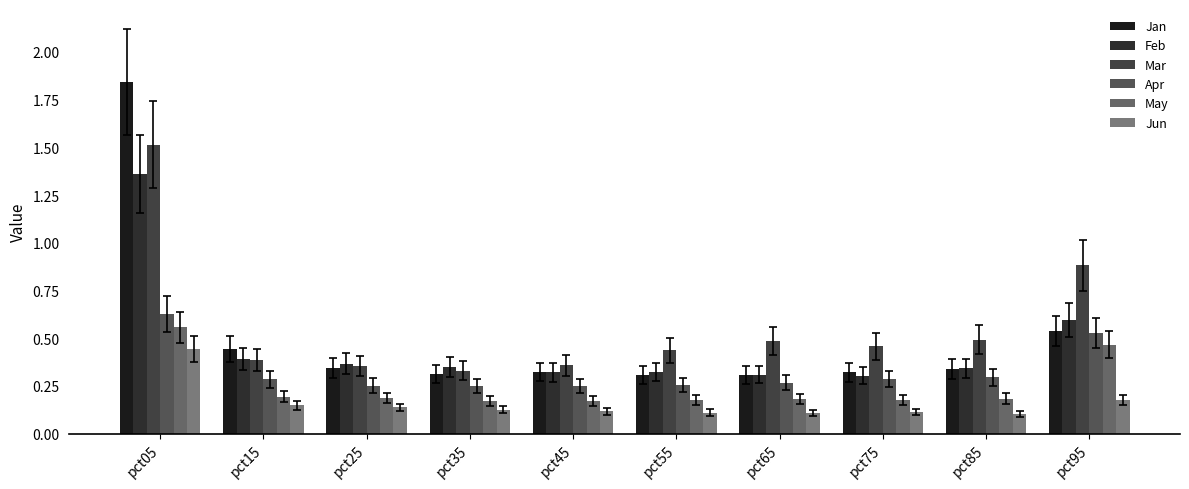

At which label does Jun reach its peak?

pct05